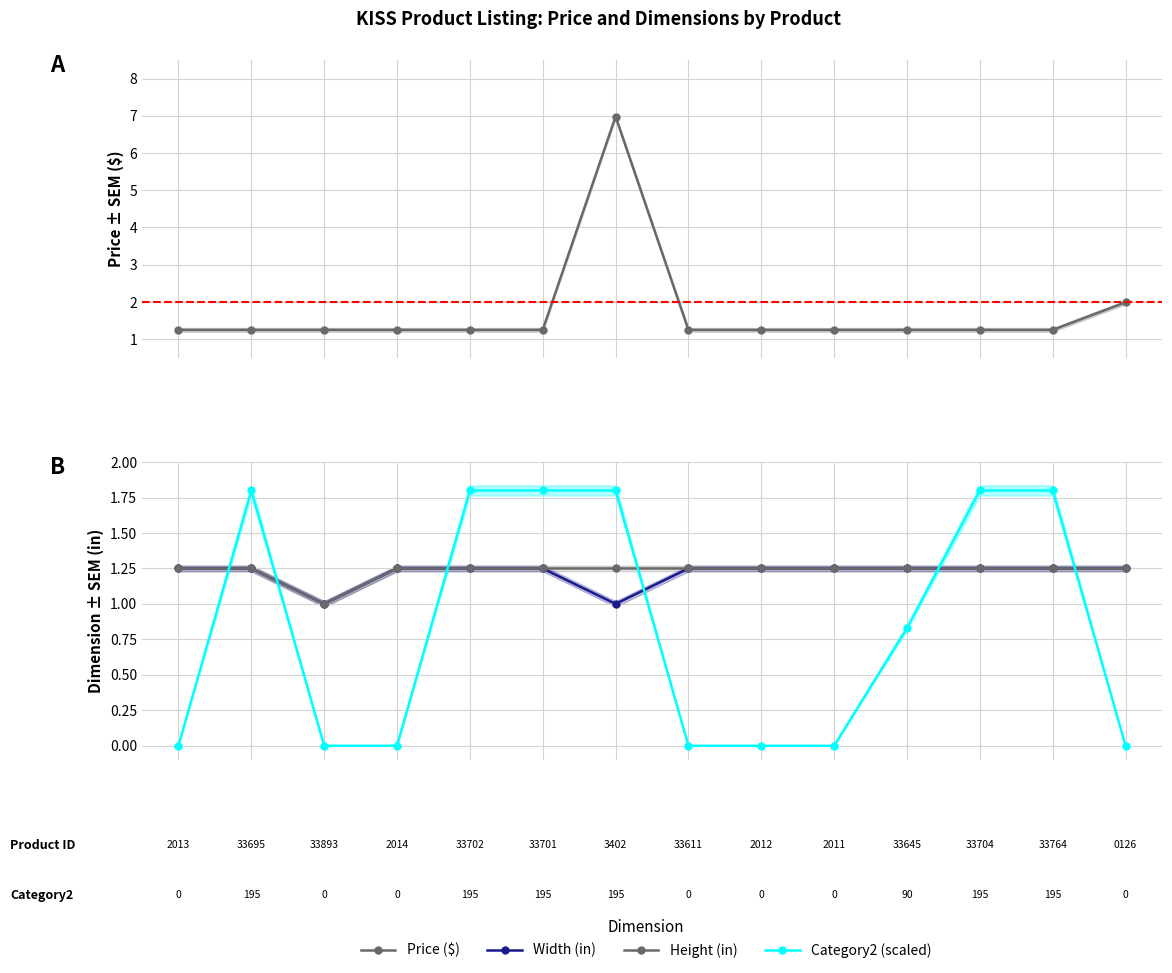

True or false: Width (in) has a value of 2.2 at 0.

False